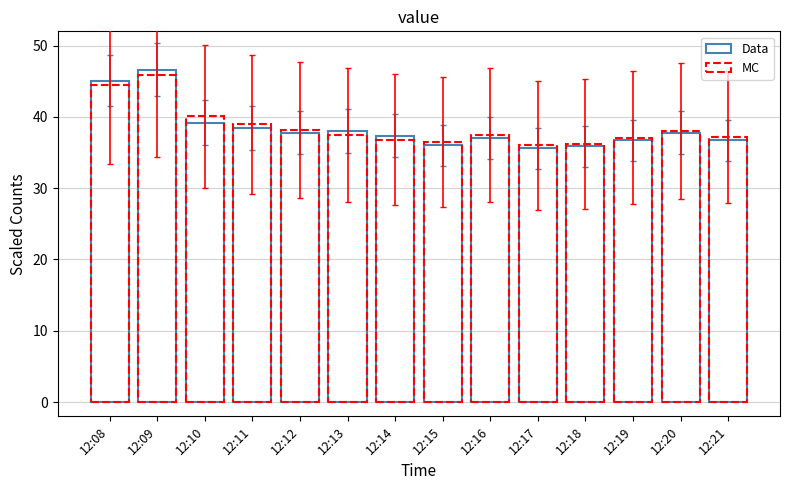

What is the value of the MC bar at the 3rd from the left?

40.1